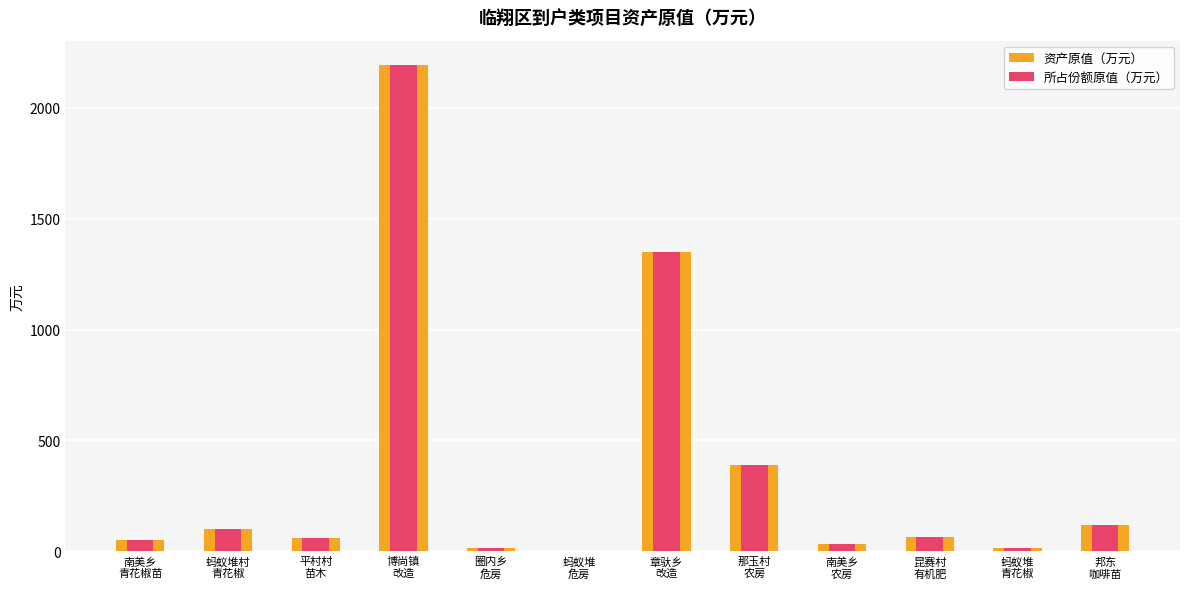

Which category has the highest value in the 资产原值（万元） series?

博尚镇
改造